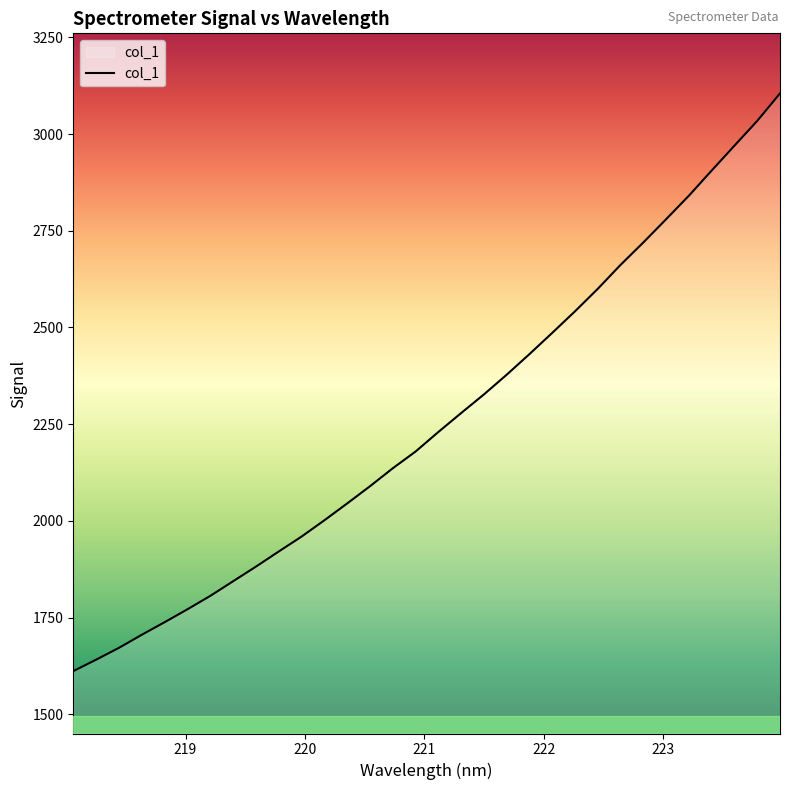

What is the difference between the maximum and minimum values?

1493.3